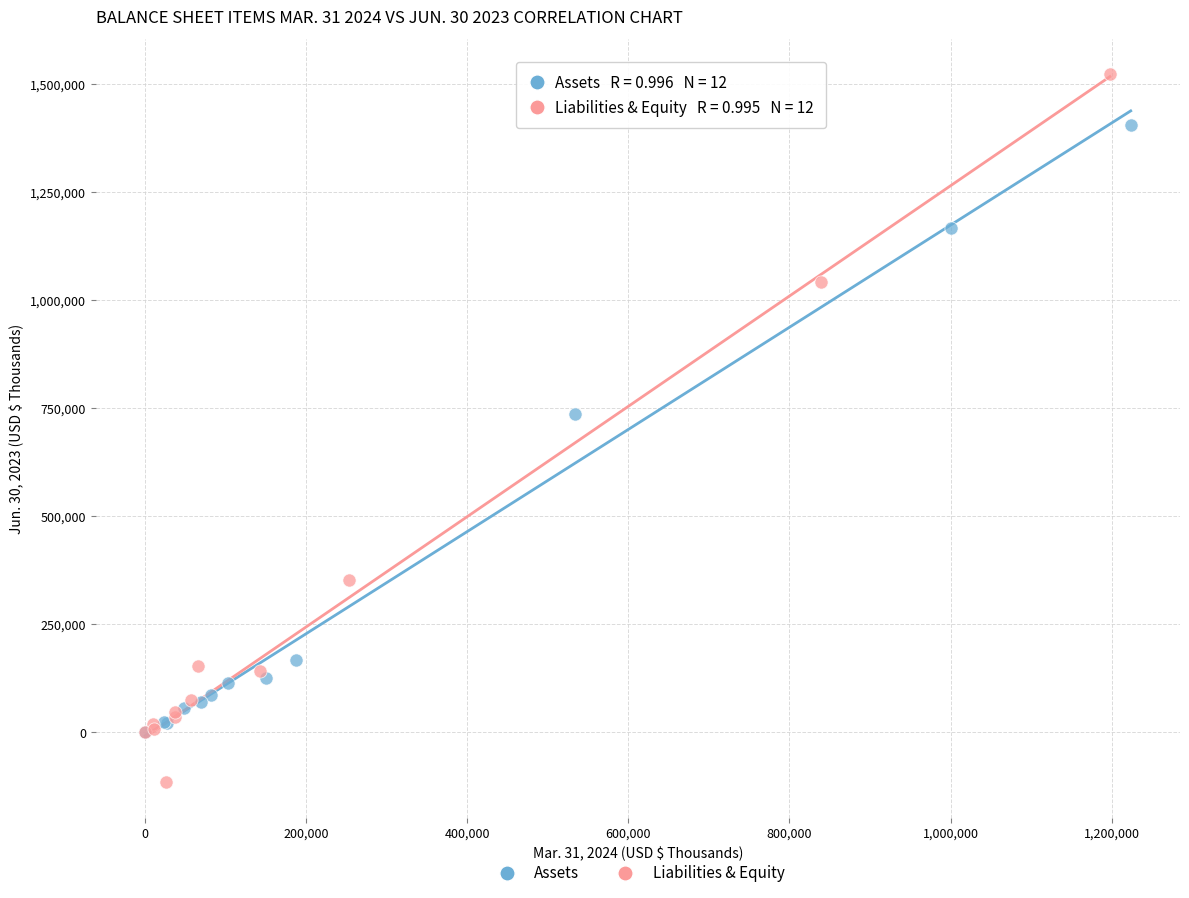

Which series has the widest spread of Y values?

Liabilities & Equity